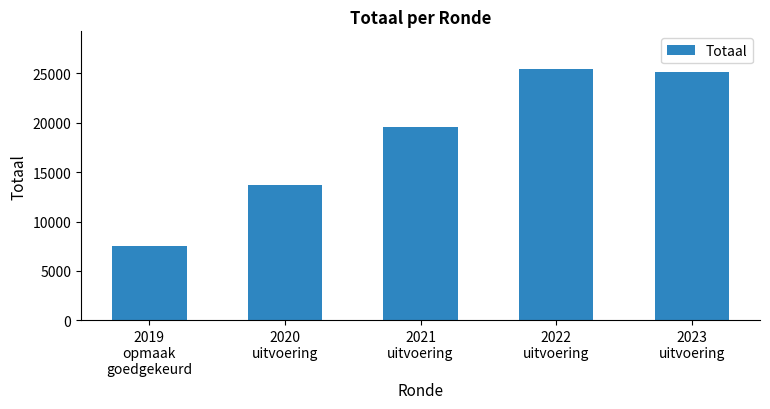

Rank the categories by value from highest to lowest.

2022
uitvoering, 2023
uitvoering, 2021
uitvoering, 2020
uitvoering, 2019
opmaak
goedgekeurd